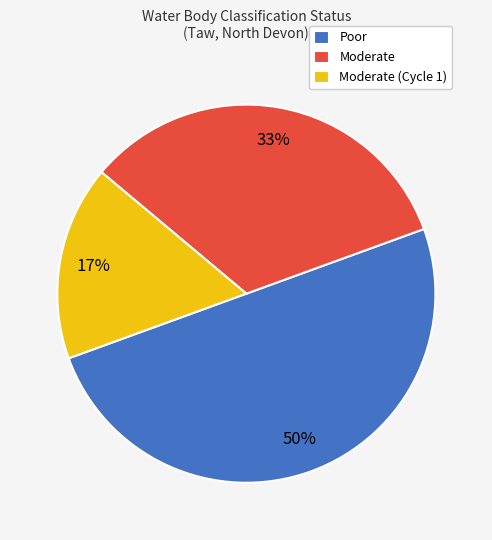

How many segments does this pie chart have?

3